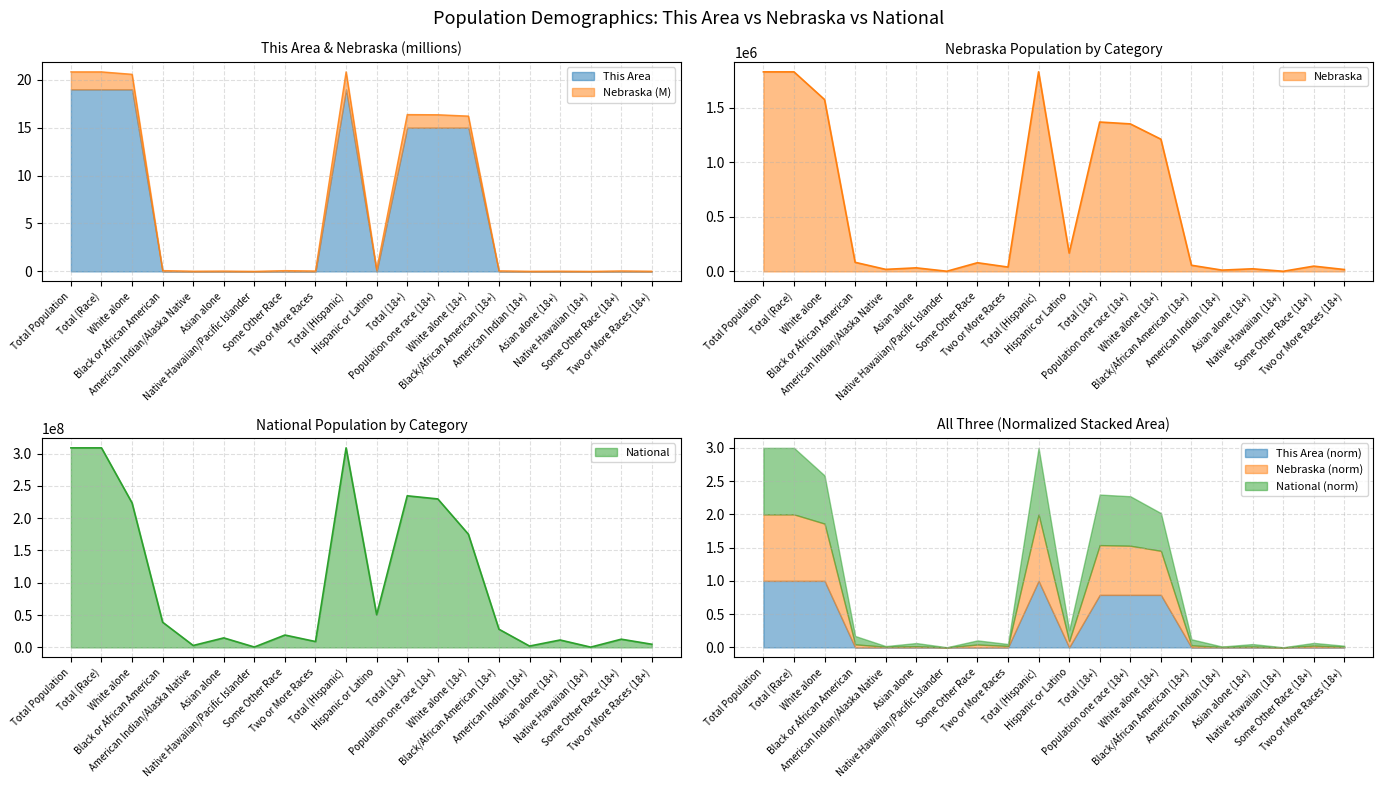

How many series are shown in this chart?

3